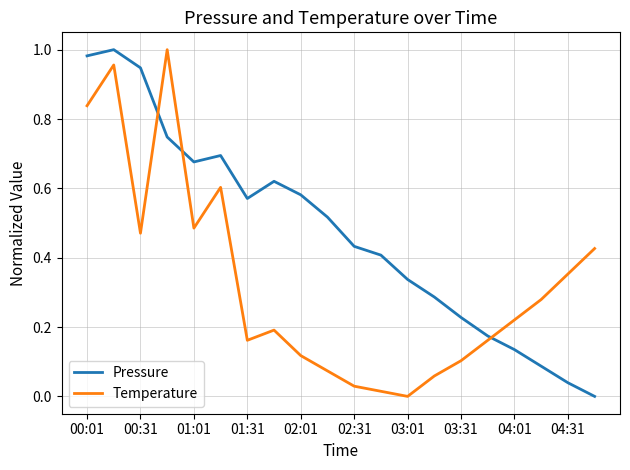

True or false: Pressure has more than 1 points higher than both neighbors.

True